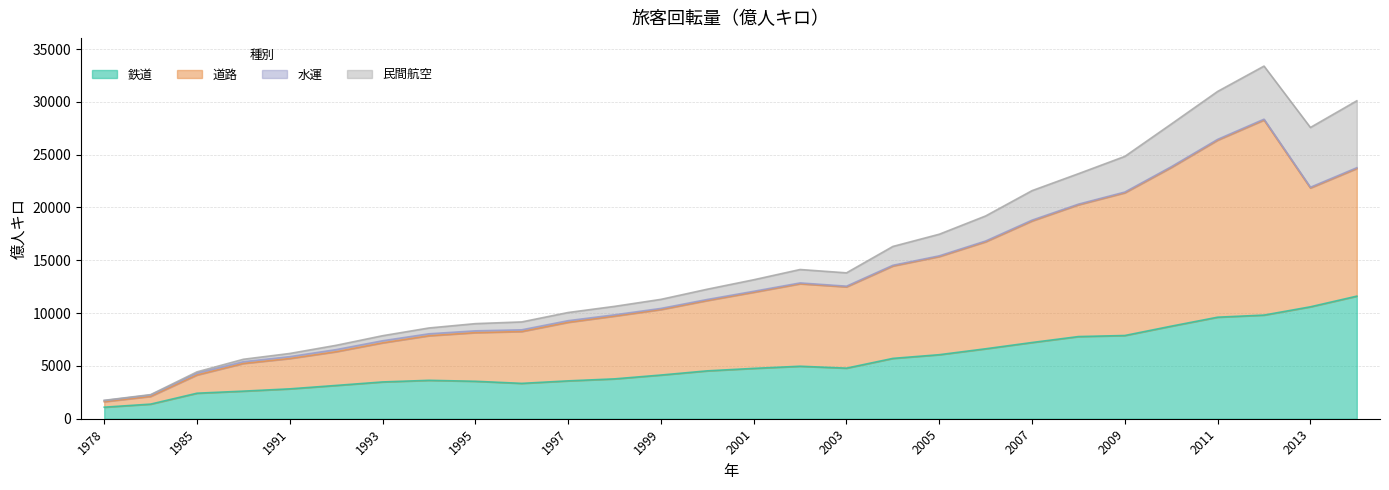

At how many categories does at least one series exceed 7117?

22